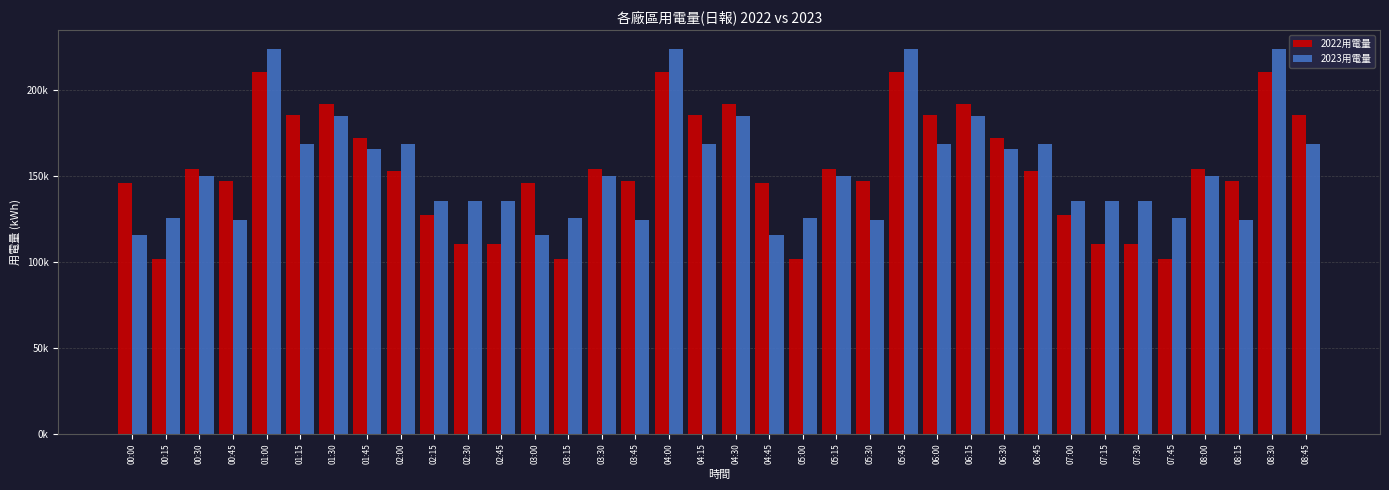

Does the chart contain stacked bars?

No